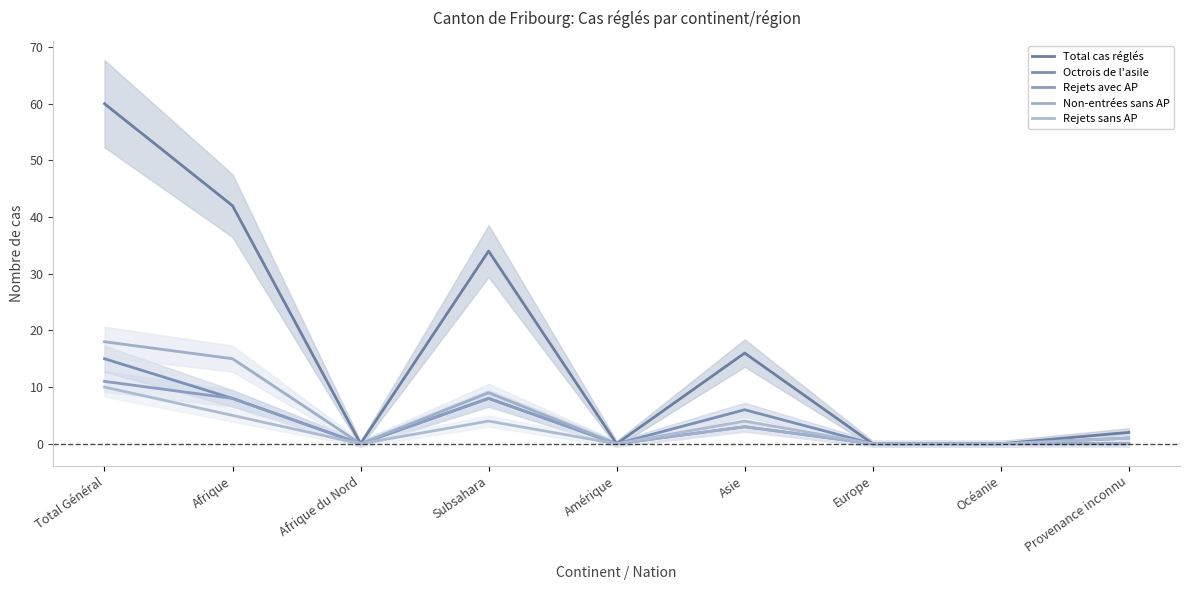

Reading left to right, what are all the values shown in this chart?

Total cas réglés: 60	42	0	34	0	16	0	0	2
Octrois de l'asile: 15	8	0	8	0	6	0	0	1
Rejets avec AP: 11	8	0	8	0	3	0	0	0
Non-entrées sans AP: 18	15	0	9	0	3	0	0	0
Rejets sans AP: 10	5	0	4	0	4	0	0	1